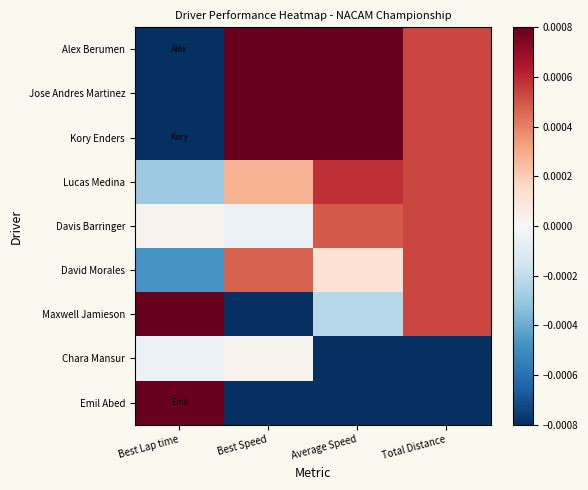

Reading right to left, transcribe all the data shown in this chart.

Alex Berumen: Total Distance=0.0	Average Speed=0.0	Best Speed=0.0	Best Lap time=-0.0
Jose Andres Martinez: Total Distance=0.0	Average Speed=0.0	Best Speed=0.0	Best Lap time=-0.0
Kory Enders: Total Distance=0.0	Average Speed=0.0	Best Speed=0.0	Best Lap time=-0.0
Lucas Medina: Total Distance=0.0	Average Speed=0.0	Best Speed=0.0	Best Lap time=-0.0
Davis Barringer: Total Distance=0.0	Average Speed=0.0	Best Speed=-0.0	Best Lap time=0.0
David Morales: Total Distance=0.0	Average Speed=0.0	Best Speed=0.0	Best Lap time=-0.0
Maxwell Jamieson: Total Distance=0.0	Average Speed=-0.0	Best Speed=-0.0	Best Lap time=0.0
Chara Mansur: Total Distance=-0.0	Average Speed=-0.0	Best Speed=0.0	Best Lap time=-0.0
Emil Abed: Total Distance=-0.0	Average Speed=-0.0	Best Speed=-0.0	Best Lap time=0.0